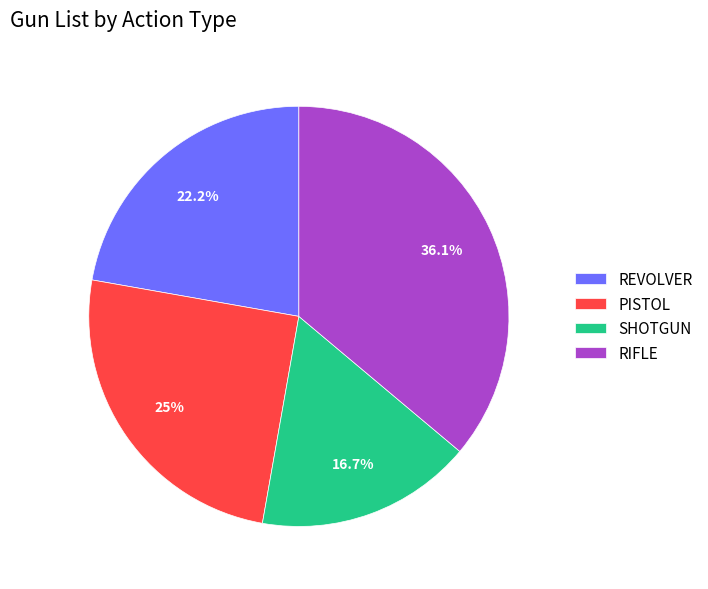

How many slices are in this pie chart?

4